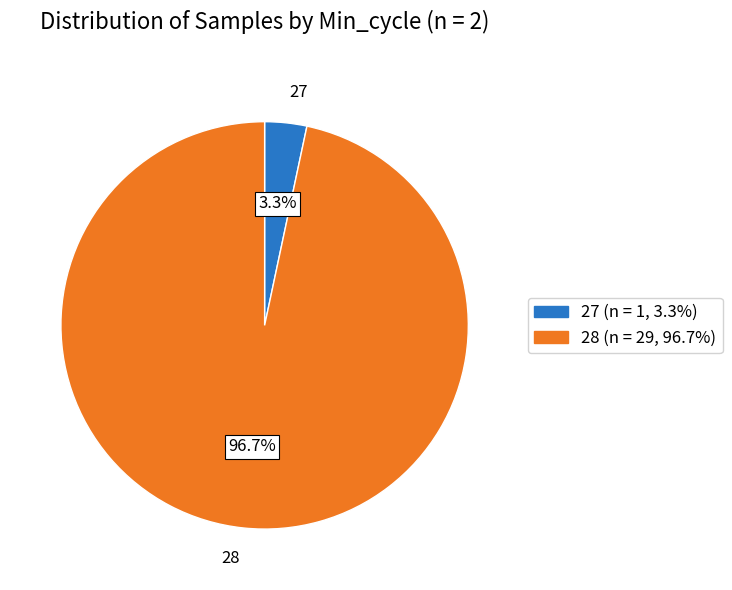

Which slice is the smallest?

27